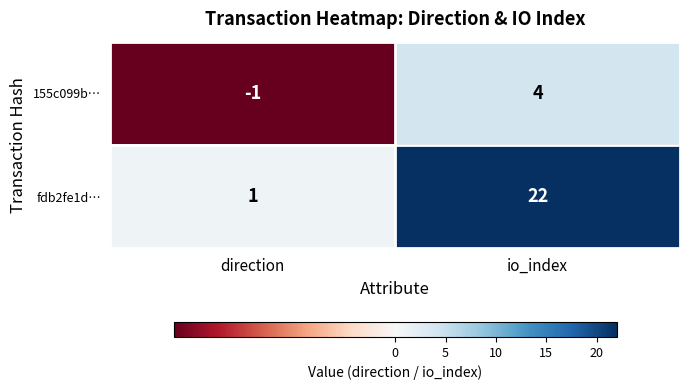

What is the smallest value displayed?

-1